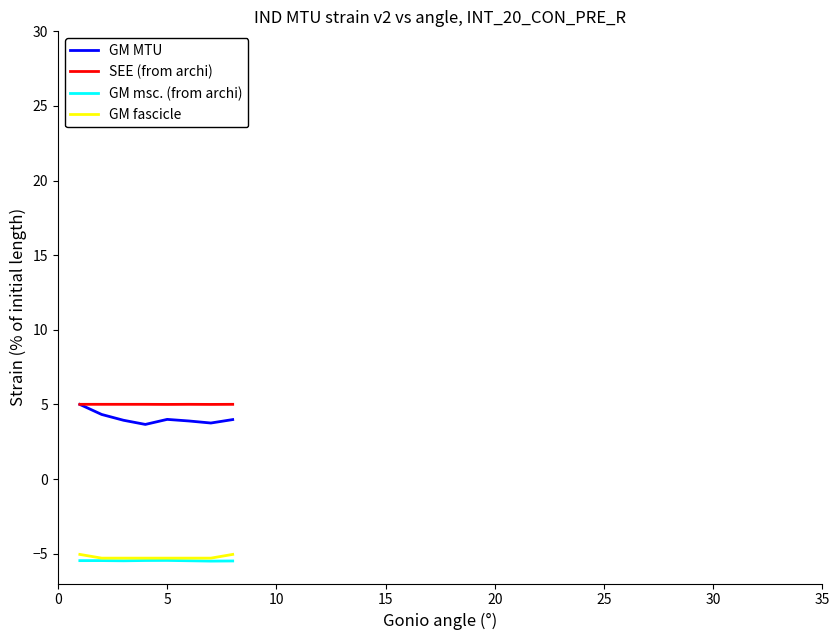

Which series has the largest range (max minus min)?

GM MTU